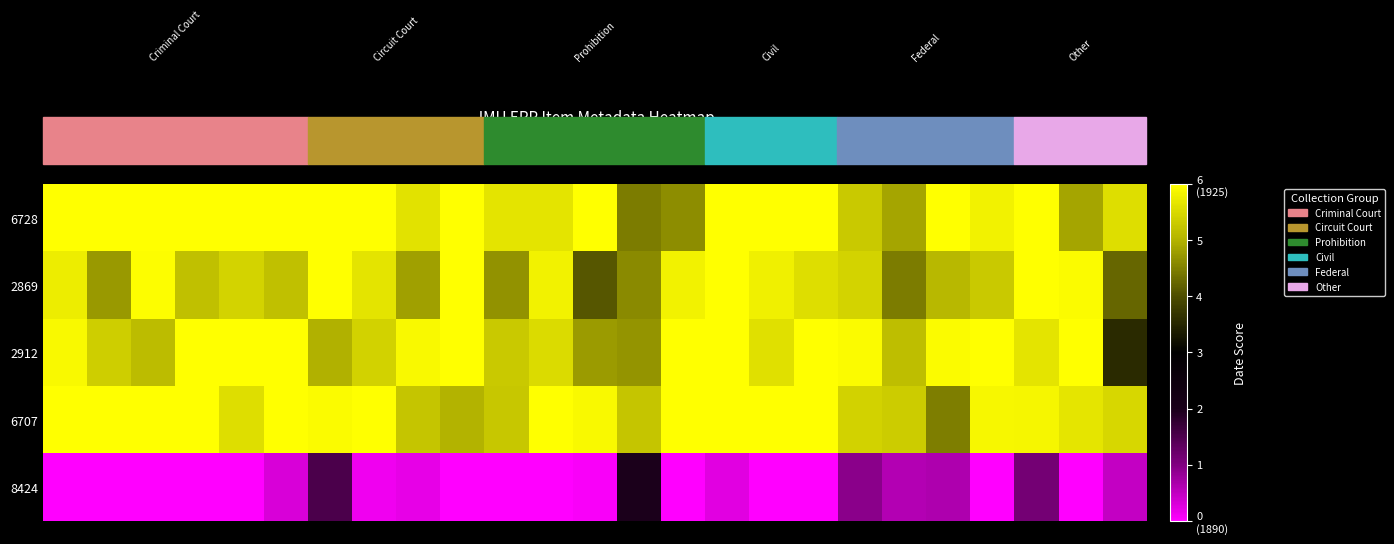

Count the number of data series in this chart.

5